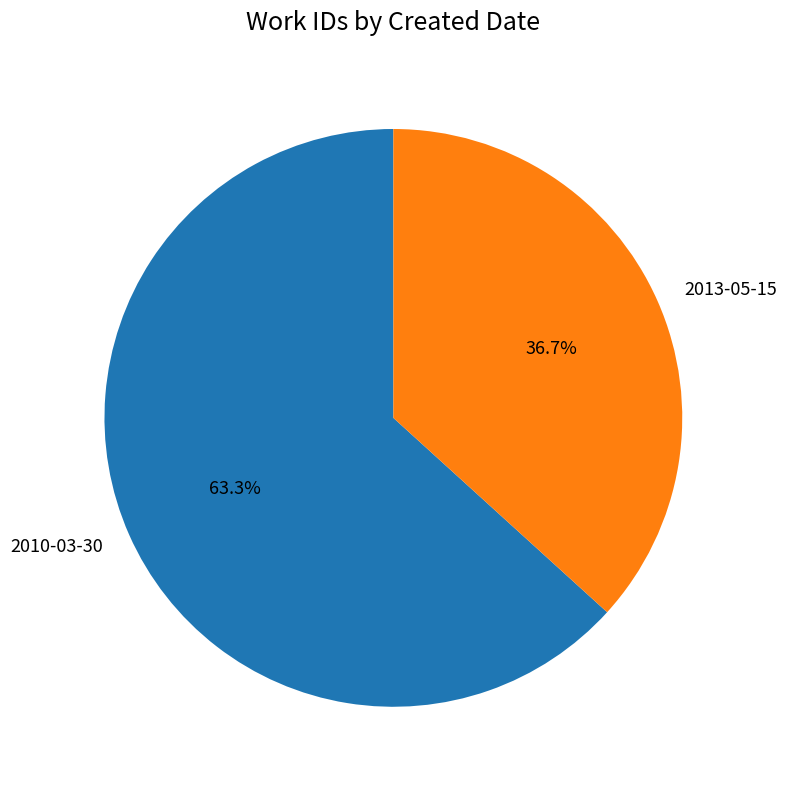

Between 2010-03-30 and 2013-05-15, which is larger?

2010-03-30